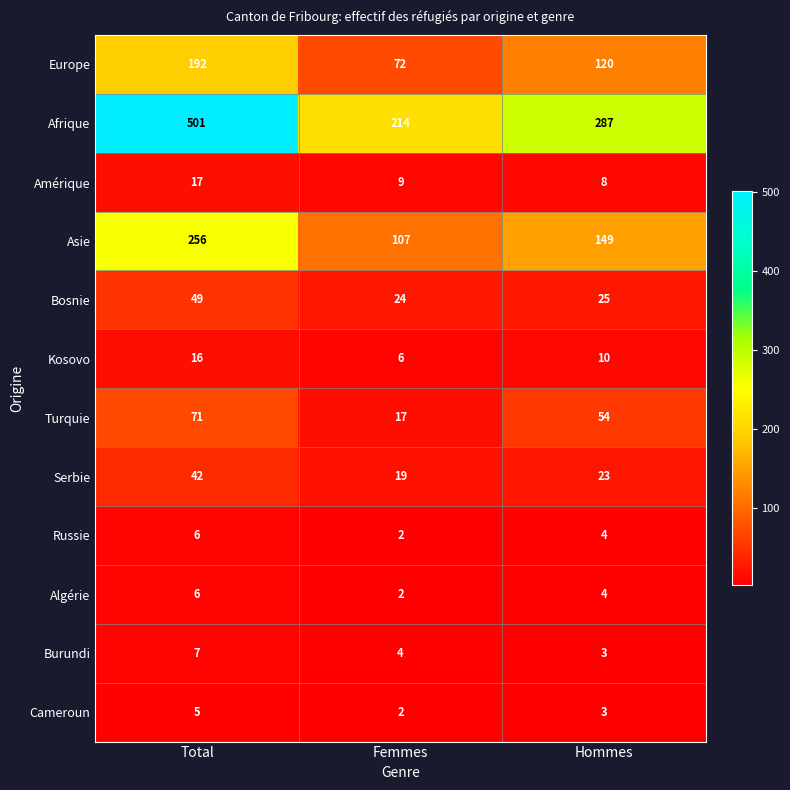

Rank the categories by Algérie value from highest to lowest.

Total, Hommes, Femmes